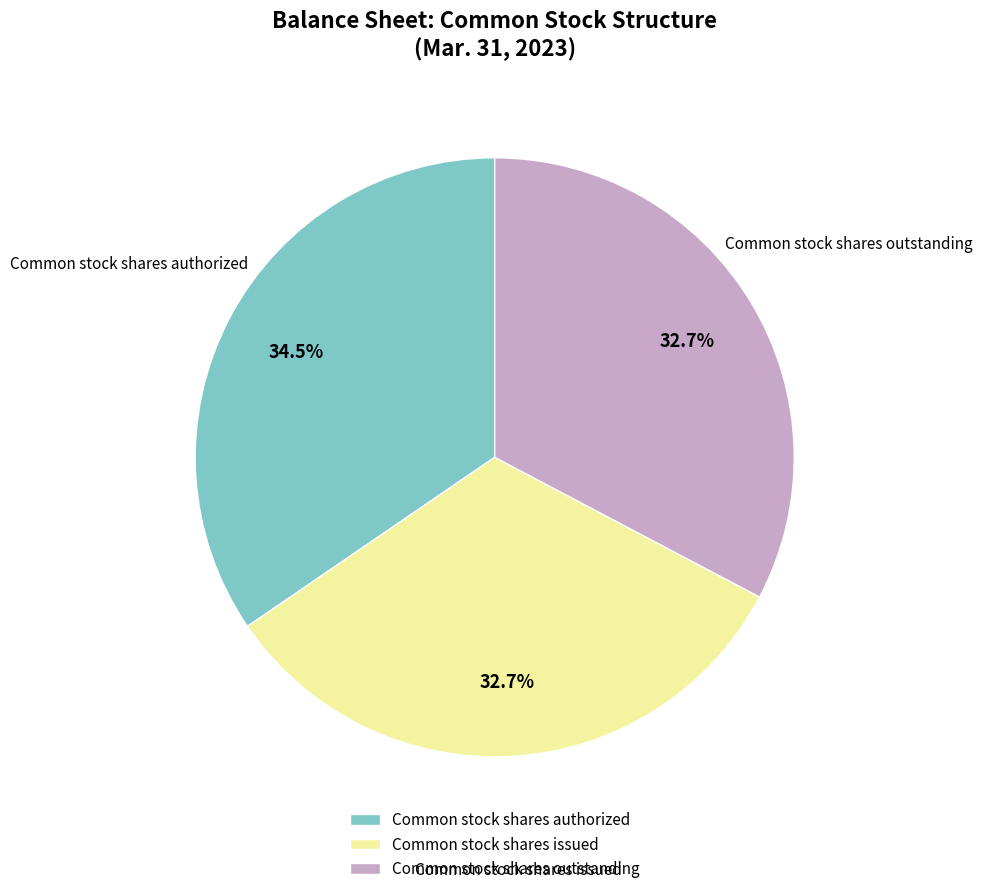

Is there any slice that represents more than half of the pie?

No